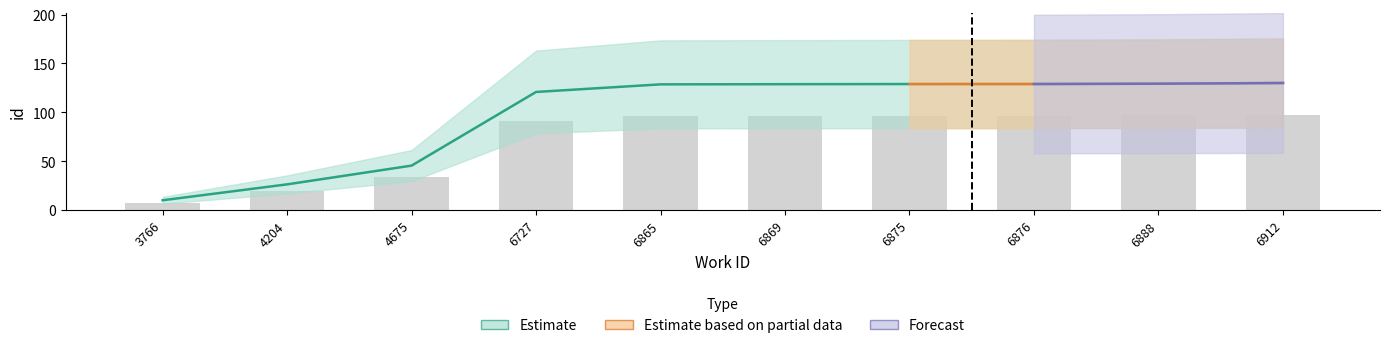

What is the total value across all series at 6727?

211.4